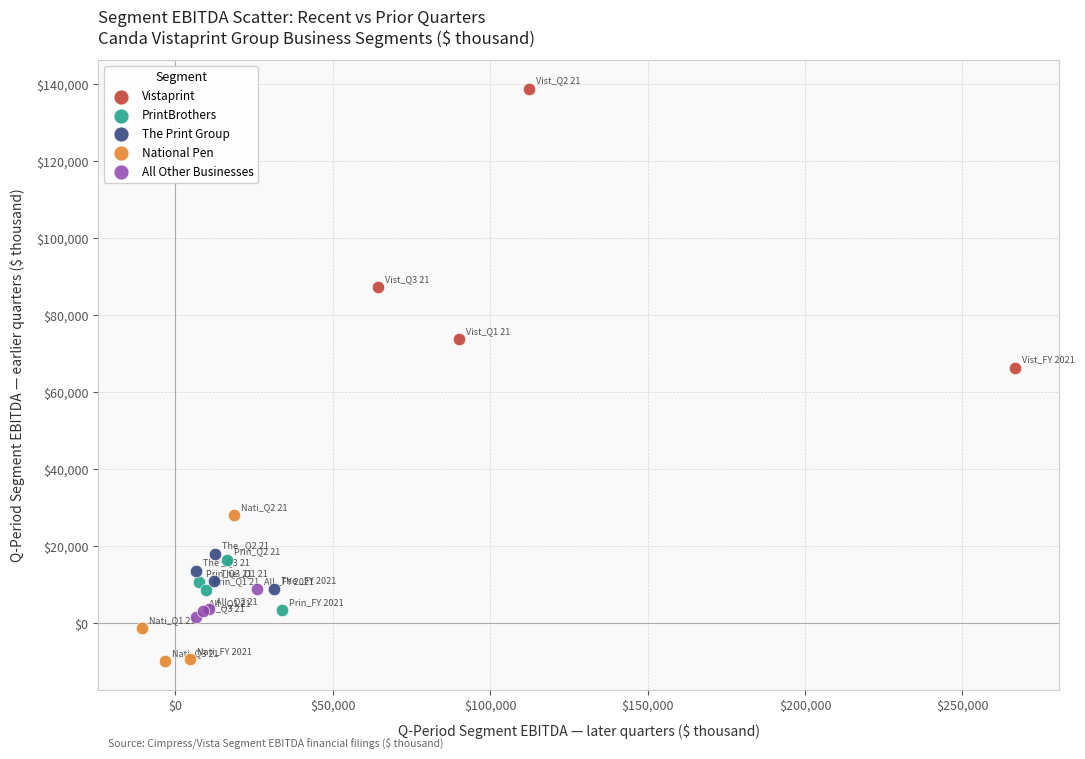

Which series reaches the maximum Y coordinate?

Vistaprint